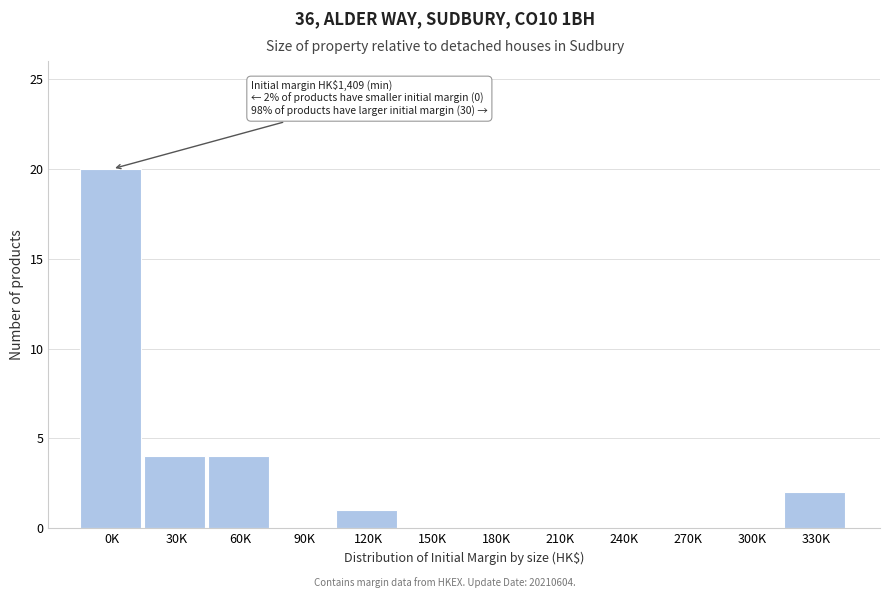

Reading left to right, what are all the values shown in this chart?

0K=20	30K=4	60K=4	90K=0	120K=1	150K=0	180K=0	210K=0	240K=0	270K=0	300K=0	330K=2